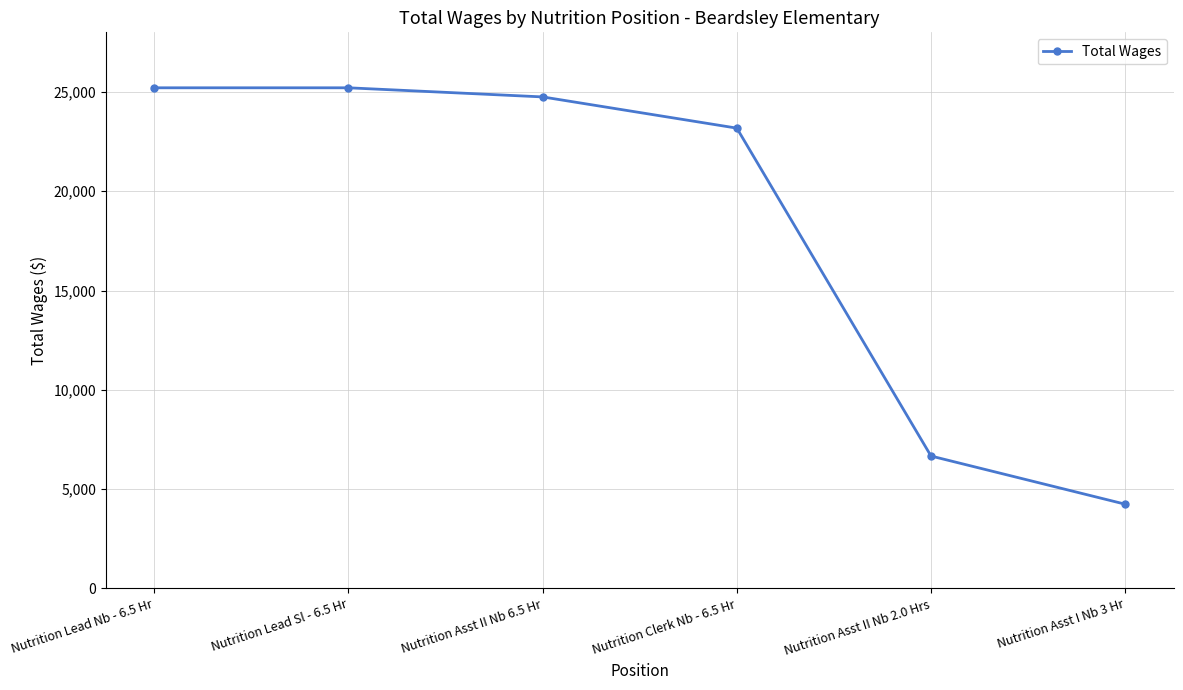

True or false: there are more than 2 points higher than both neighbors.

False